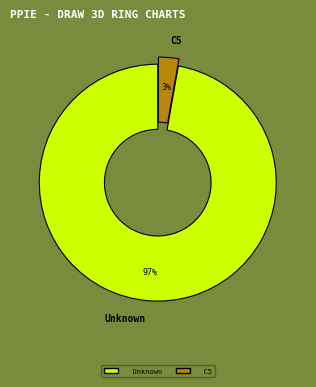

Rank the categories by value from lowest to highest.

C5, Unknown